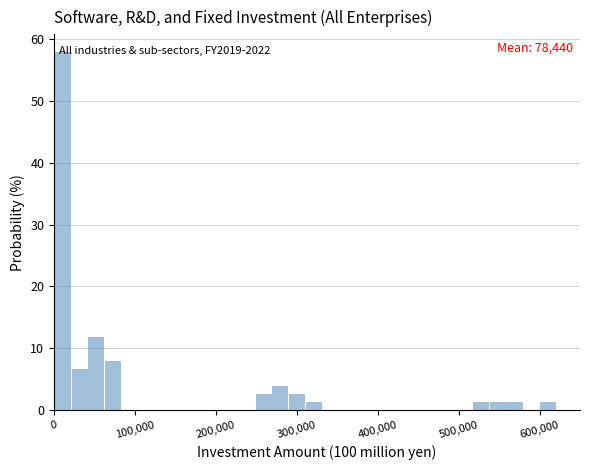

Read against the x-axis, roughly where is the centre of the tallest bar?

10000